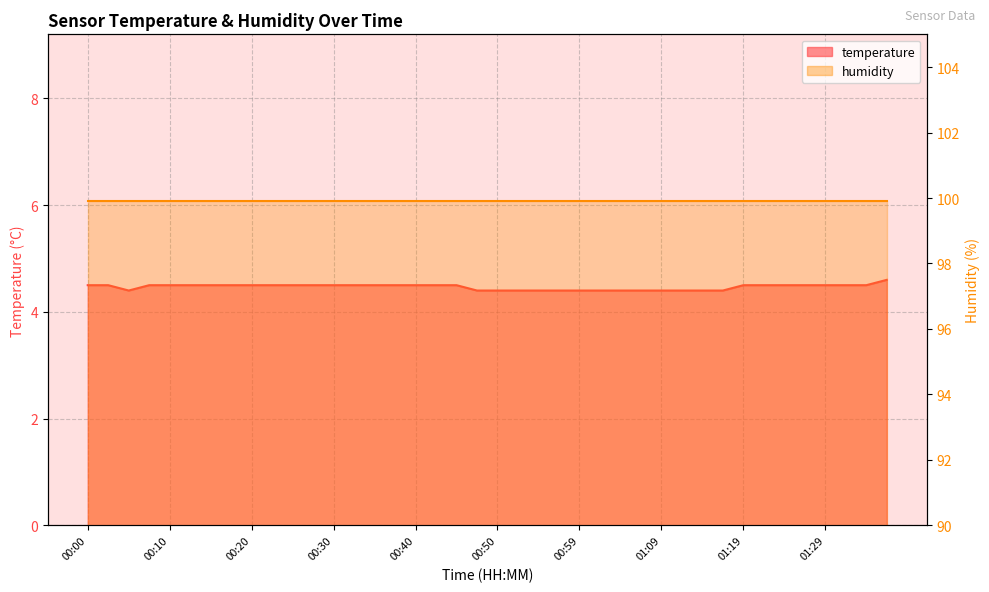

What is the label of the 5th point from the left?

00:10